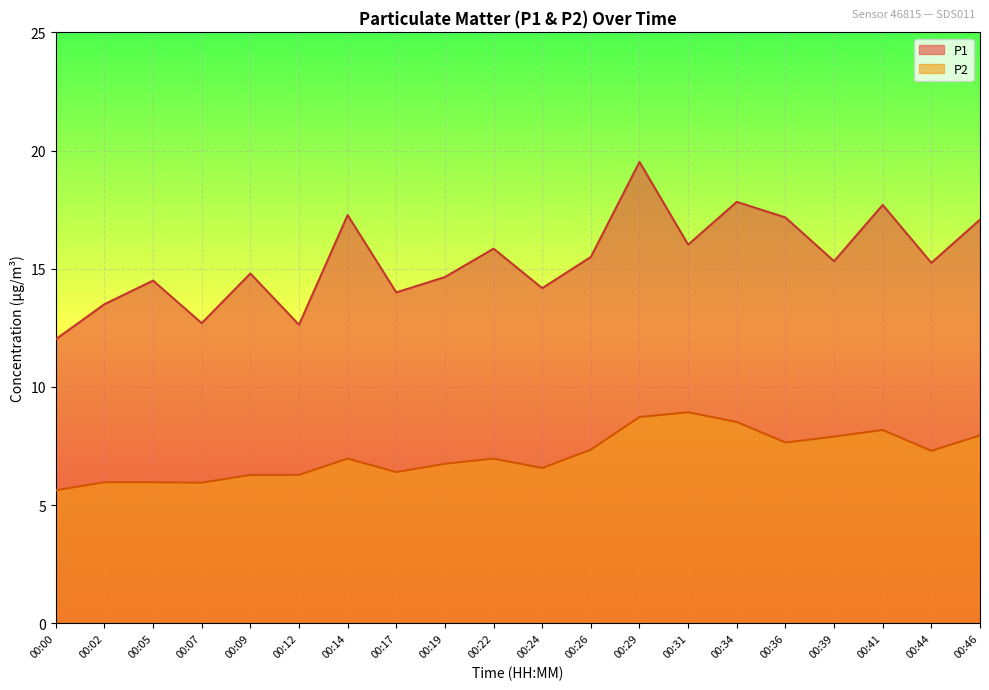

Where does the P1 series first go above 15?

00:14